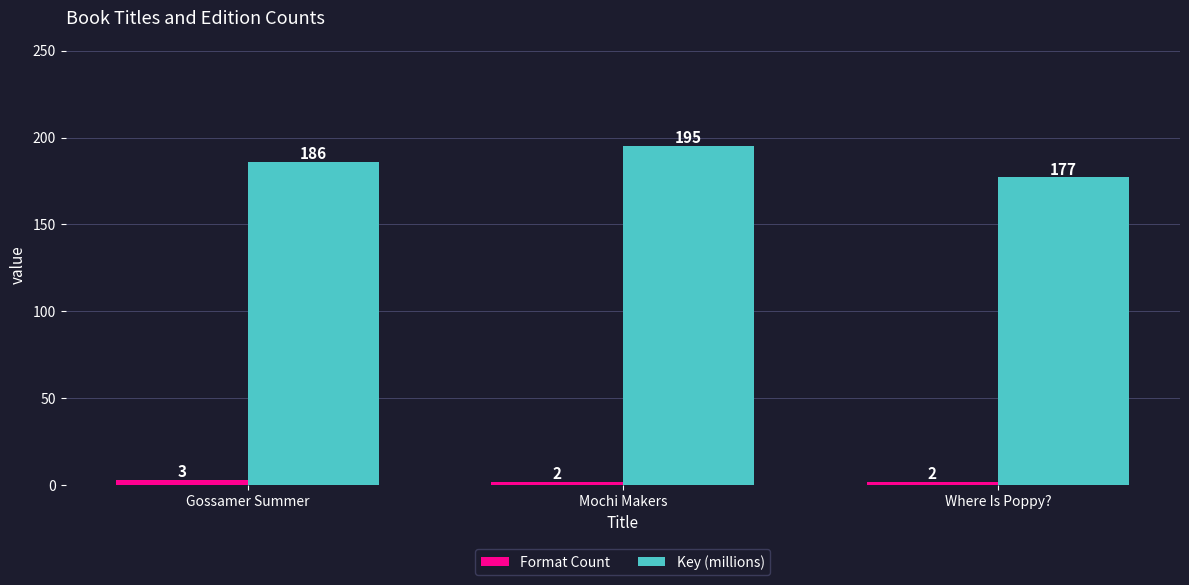

What is the lowest value of the Key (millions) series?

177